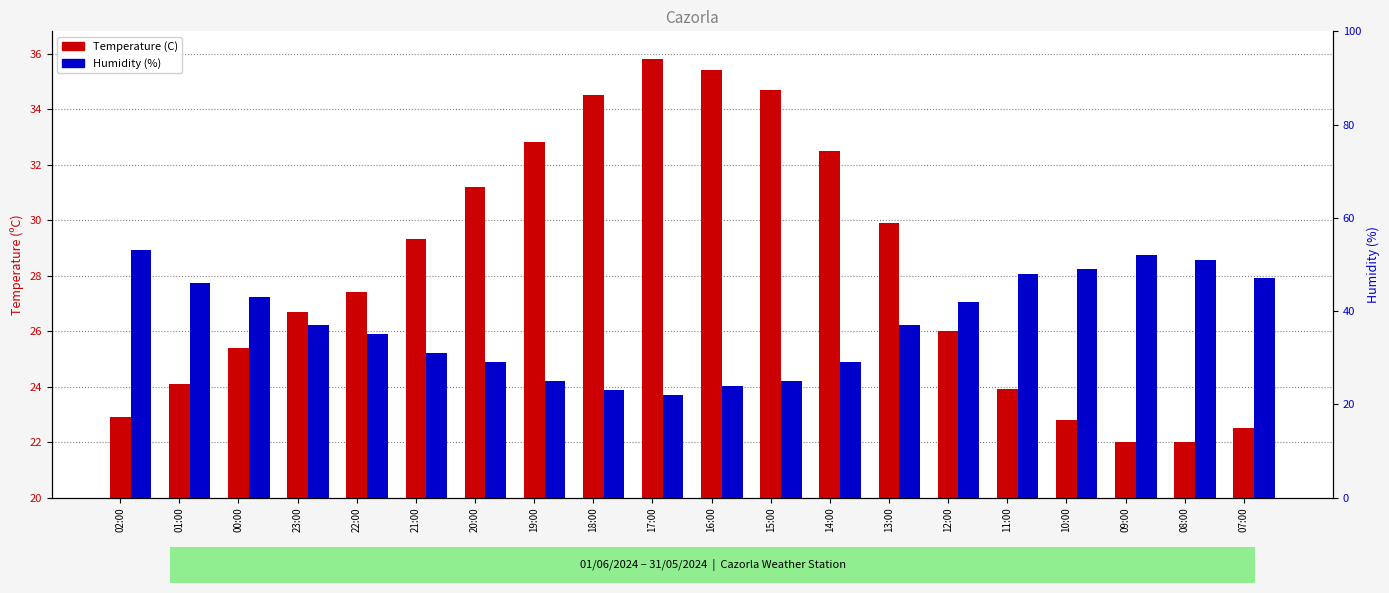

Rank the series by their maximum value, from lowest to highest.

Temperature (C), Humidity (%)